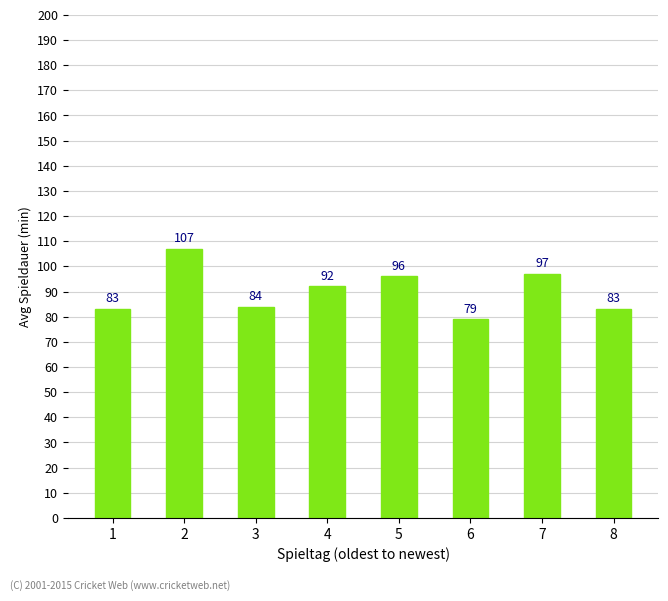

Does the chart contain stacked bars?

No